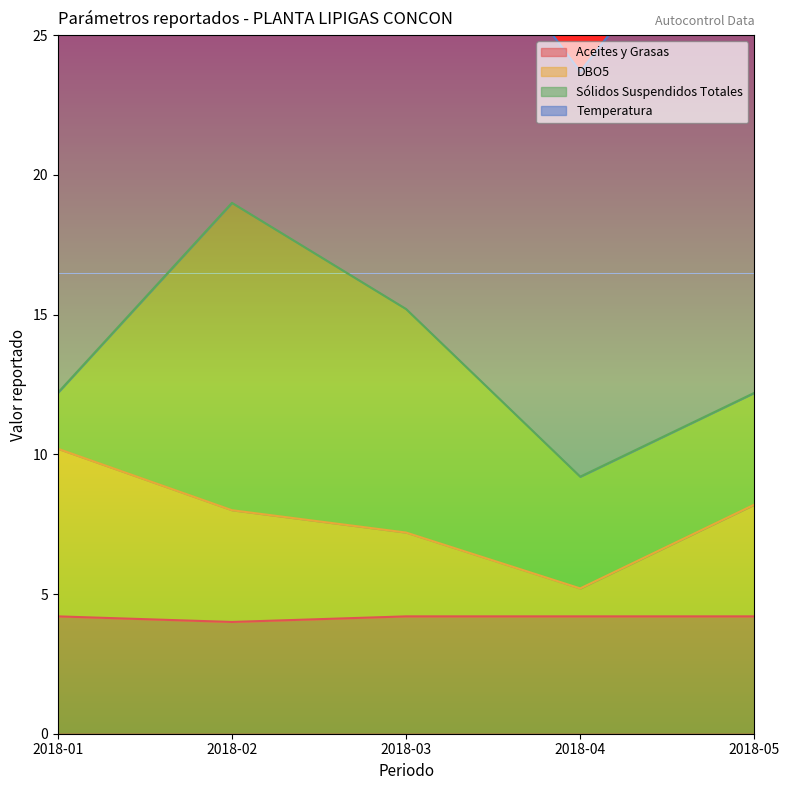

Which category has the highest value in the Aceites y Grasas series?

2018-01